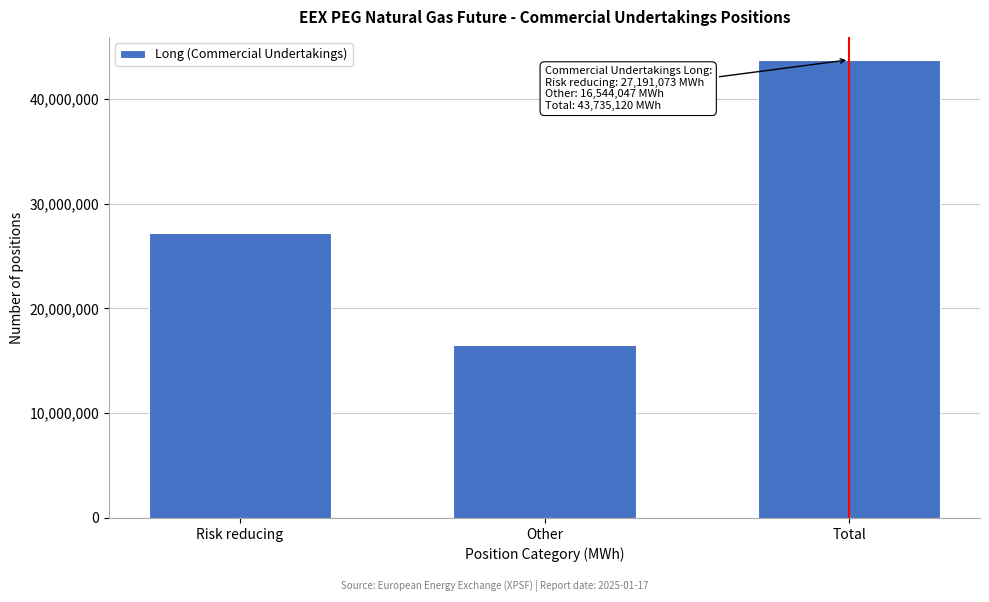

Reading left to right, extract all data points from this chart.

Risk reducing=27191073	Other=16544047	Total=43735120